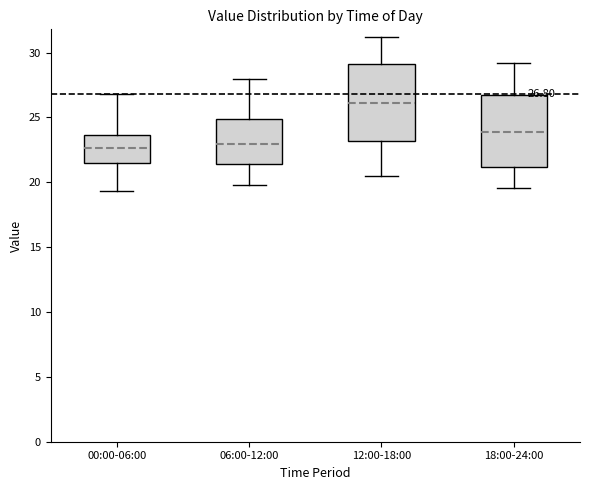

Which box's median line is the highest?

12:00-18:00